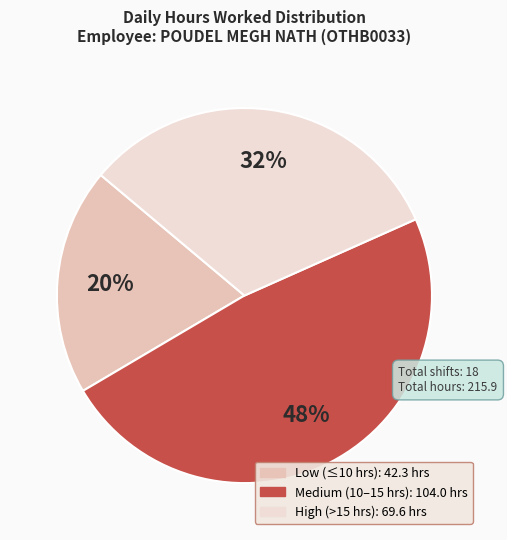

To the nearest percent, what is the average slice percentage?

33%